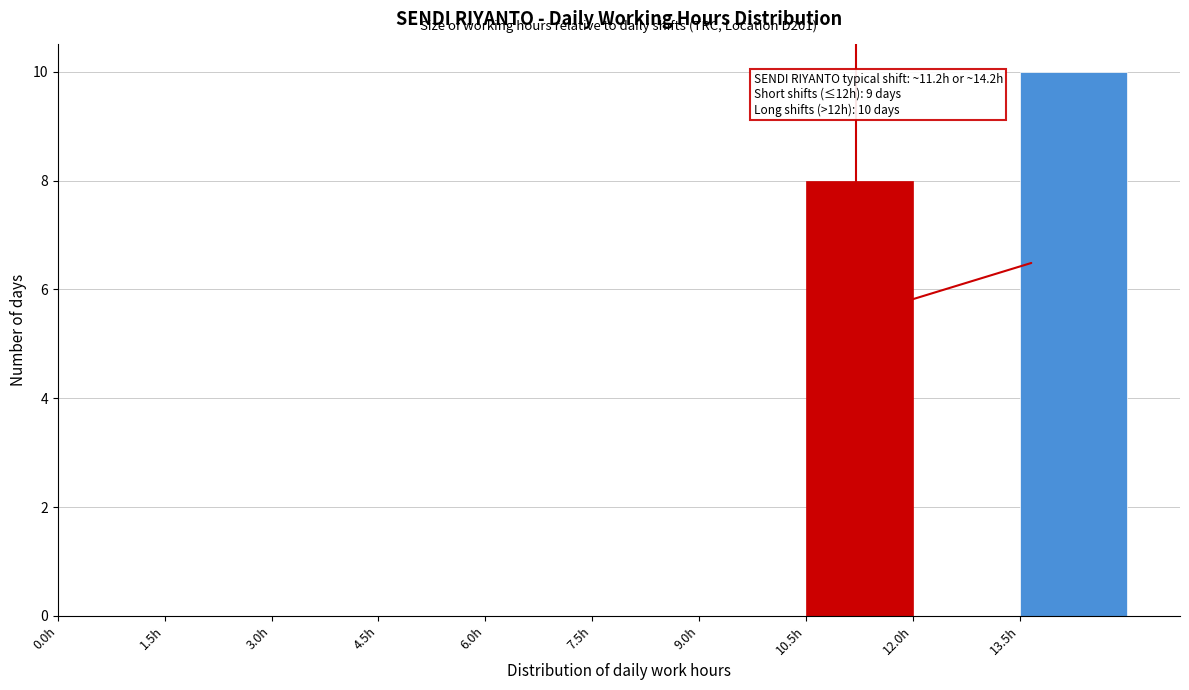

Which range on the x-axis has the tallest bar?

13.5 to 15.0